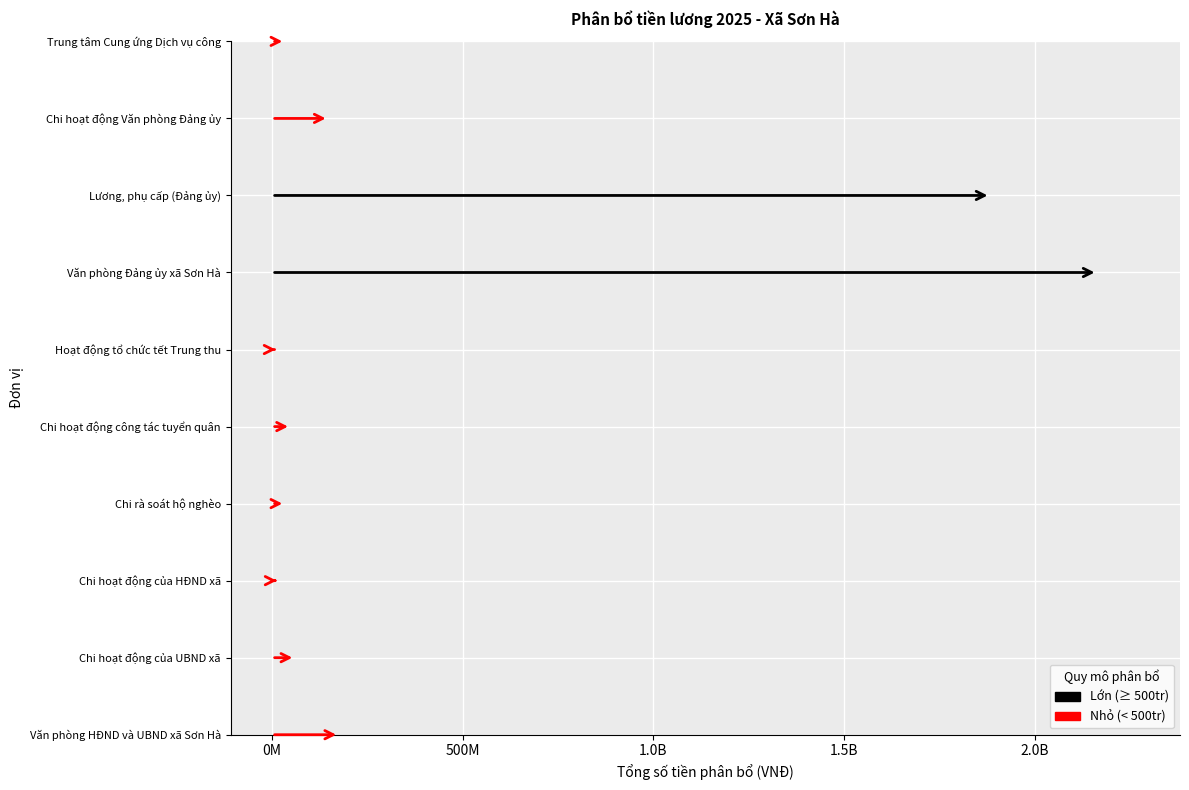

Count the number of values greater than 61300000.

4